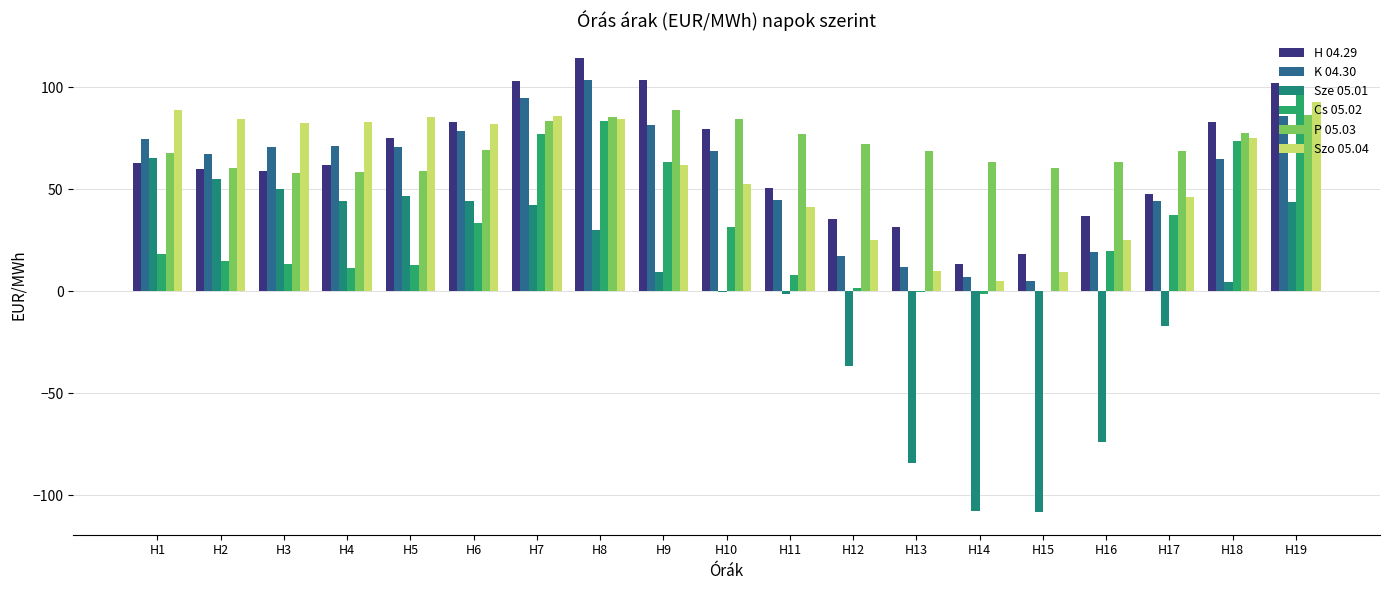

What value does the Szo 05.04 series have at H13?

10.1